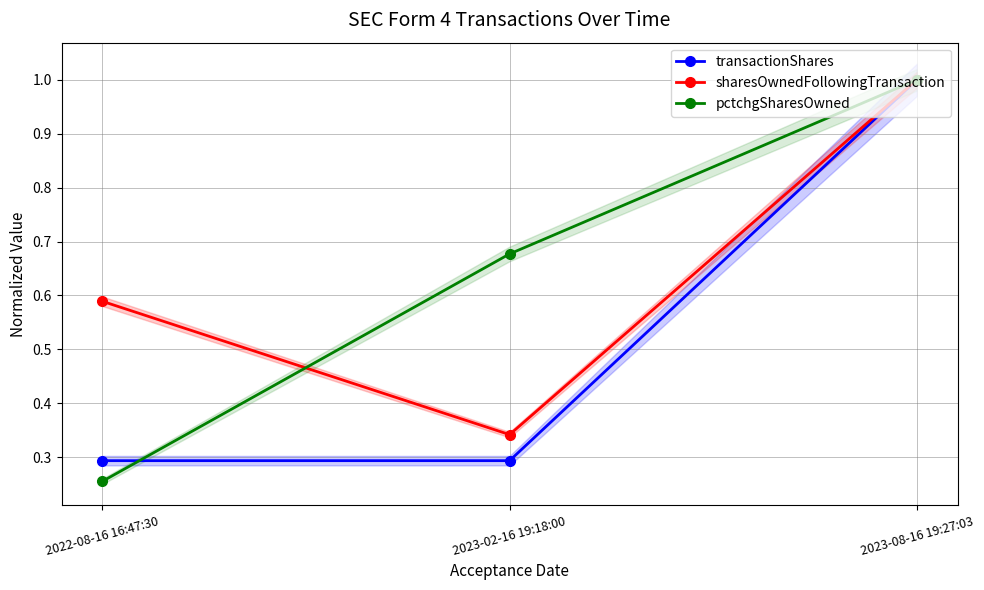

Between 2023-02-16 19:18:00 and 2023-08-16 19:27:03, which is larger?

2023-08-16 19:27:03